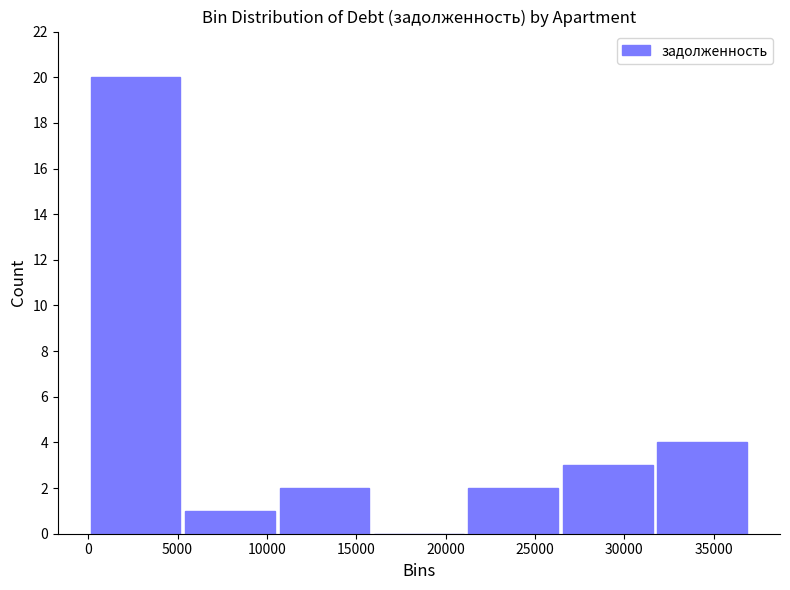

Which range on the x-axis has the tallest bar?

0 to 5500